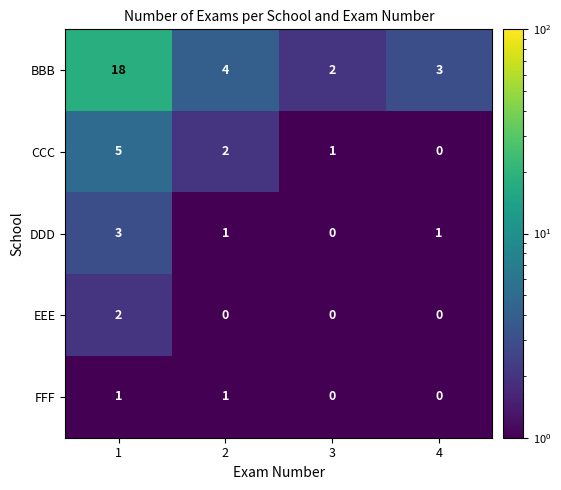

Which series has the widest spread of values?

BBB